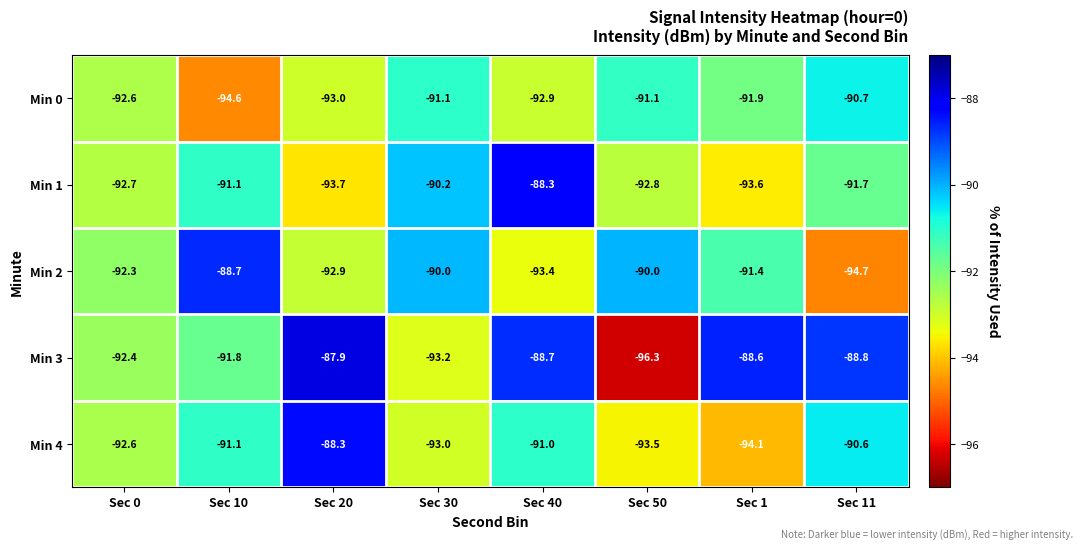

Where is Min 4 nearest to the value -91?

Sec 40